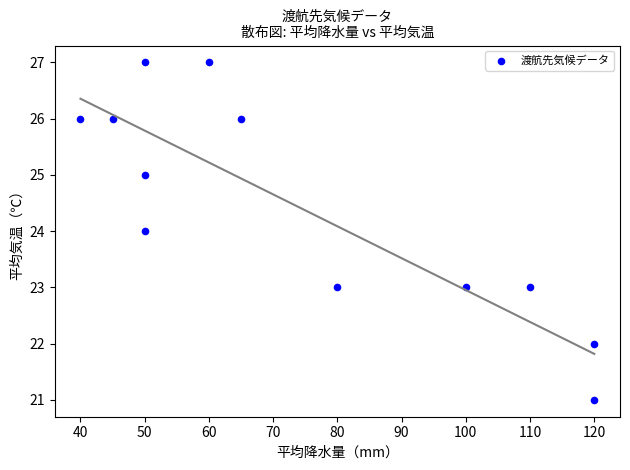

What is the range of X values (max minus min)?

80